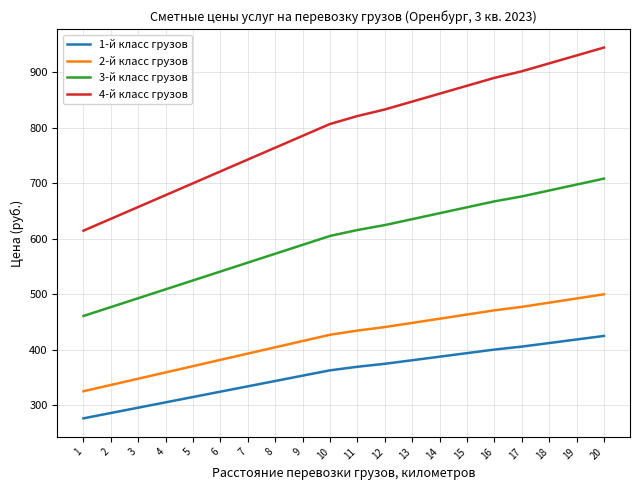

What is the maximum value shown in the chart?

944.8